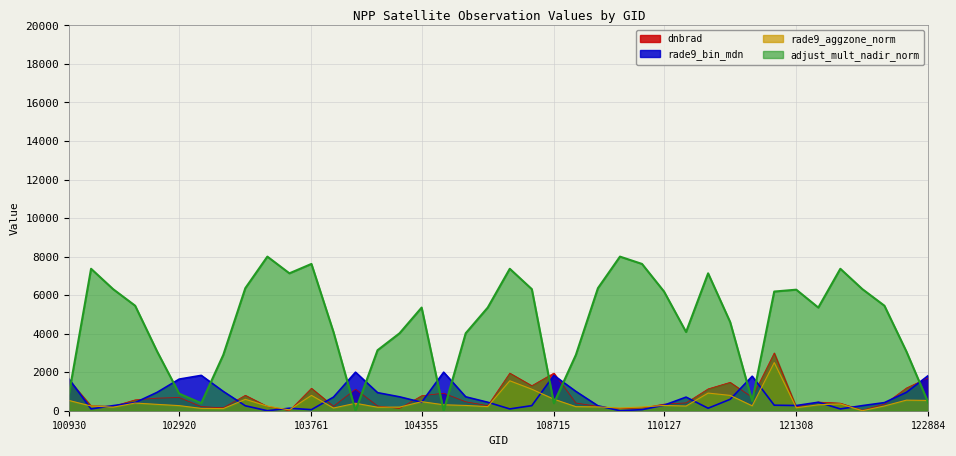

At which category does the chart reach its minimum across all series?

103397